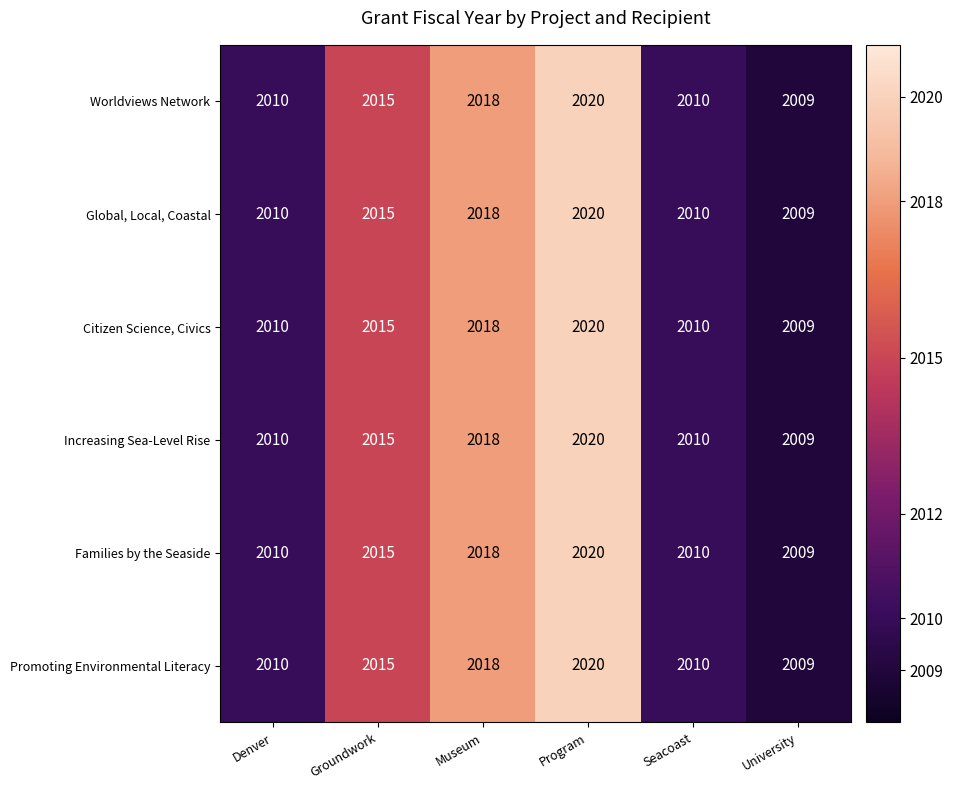

What is the sum of the Increasing Sea-Level Rise values at Seacoast and Denver?

4020